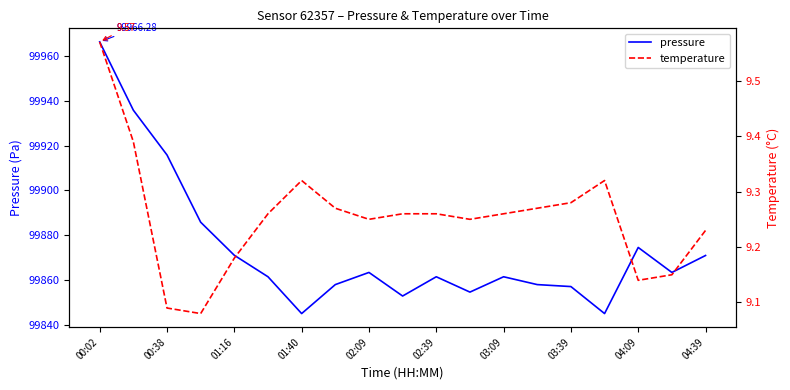

What is the value of the pressure point at the 3rd from the left?

99915.8